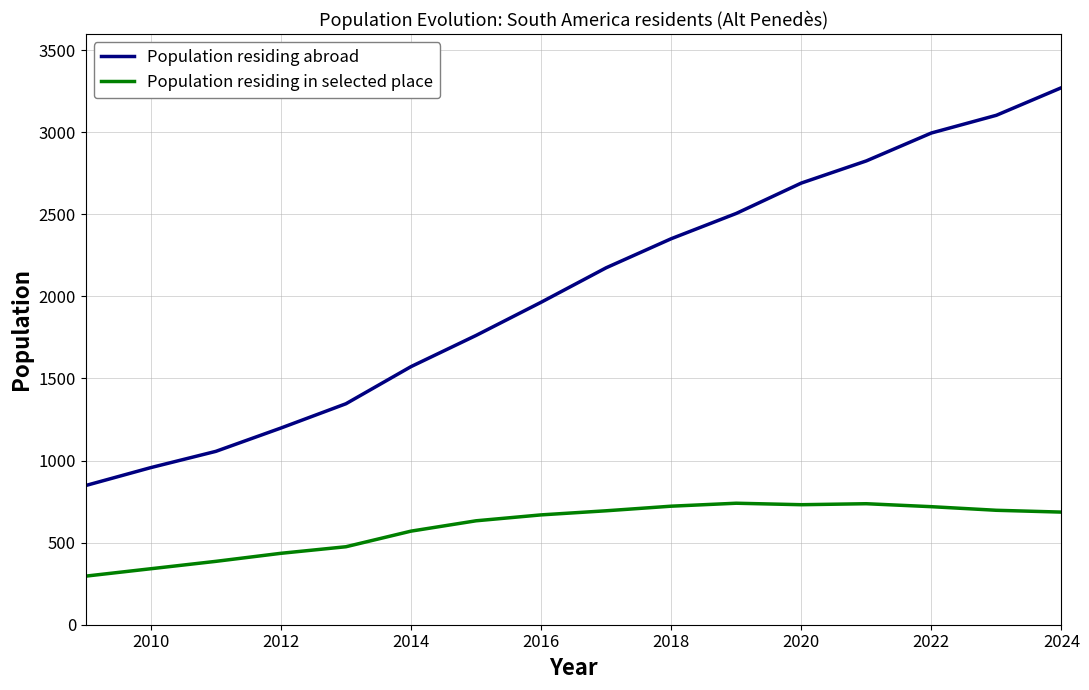

True or false: Population residing abroad and Population residing in selected place cross at least once.

False